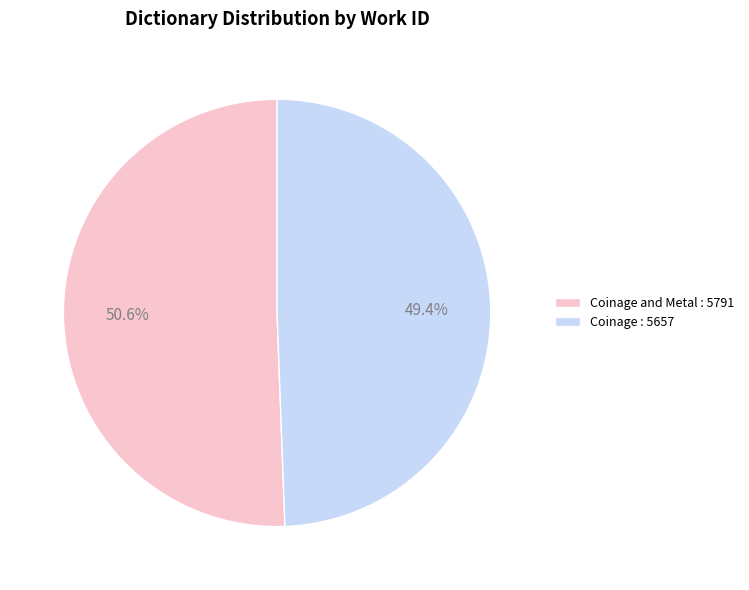

To the nearest percent, what is the average slice percentage?

50%